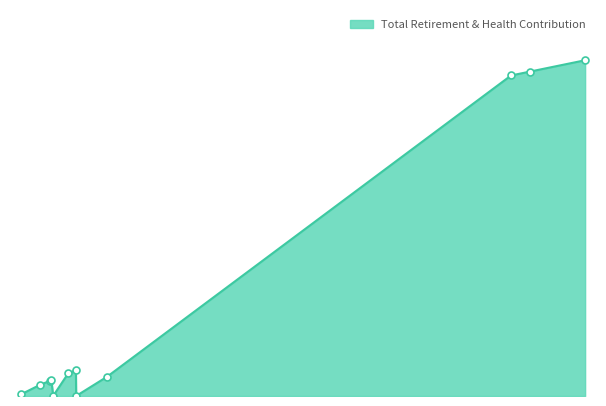

True or false: there are more than 0 points higher than both neighbors.

True